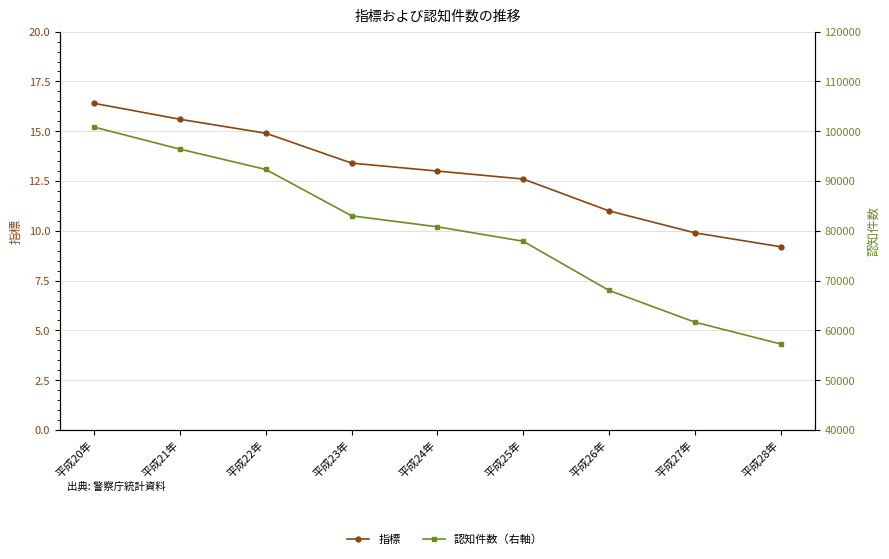

Rank the series by their average value, from lowest to highest.

指標, 認知件数（右軸）